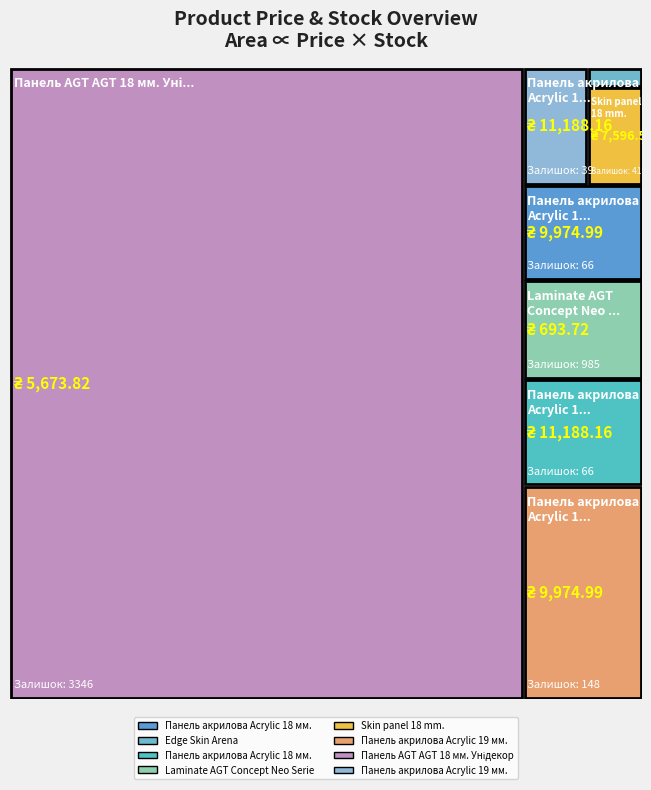

Reading left to right, transcribe all the data shown in this chart.

Панель акрилова Acrylic 18 мм. Уні плюс=9975.0	Edge Skin Arena=114.1	Панель акрилова Acrylic 18 мм. Фантазія=11188.2	Laminate AGT Concept Neo Series=693.7	Skin panel 18 mm.=7596.5	Панель акрилова Acrylic 19 мм. Уні плюс=9975.0	Панель AGT AGT 18 мм. Унідекор (Lam)=5673.8	Панель акрилова Acrylic 19 мм. Фантазія=11188.2